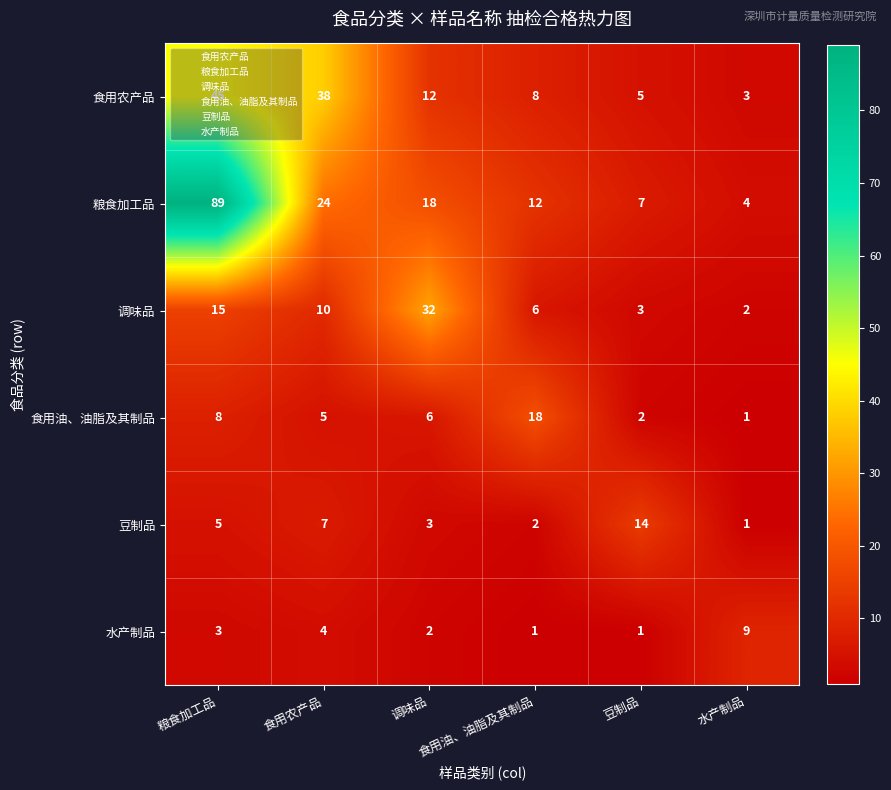

How many distinct data groups are displayed?

6